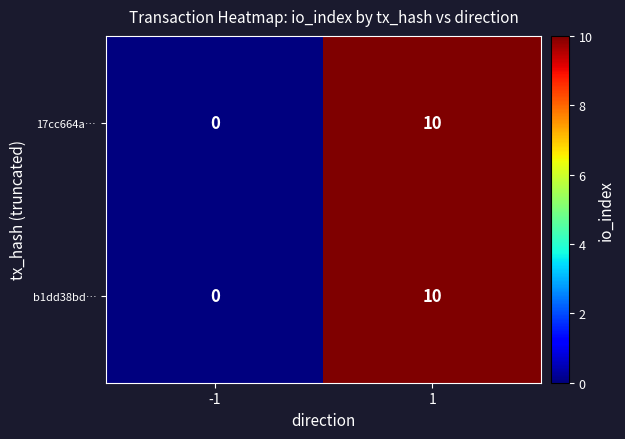

List the labels in order of 17cc664a… value, smallest first.

-1, 1